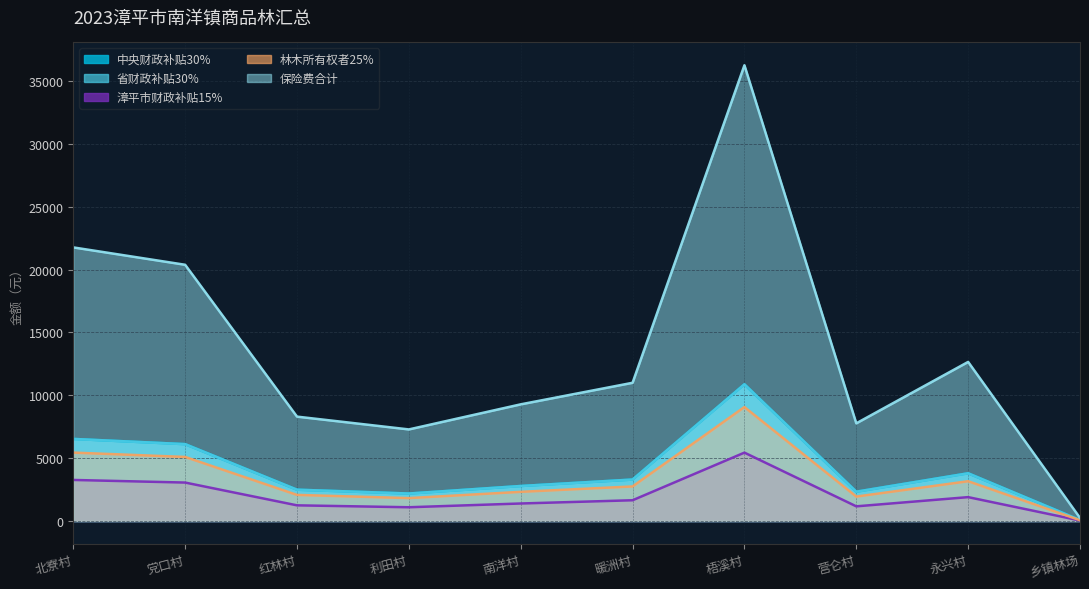

True or false: 省财政补贴30% and 中央财政补贴30% cross at least once.

False